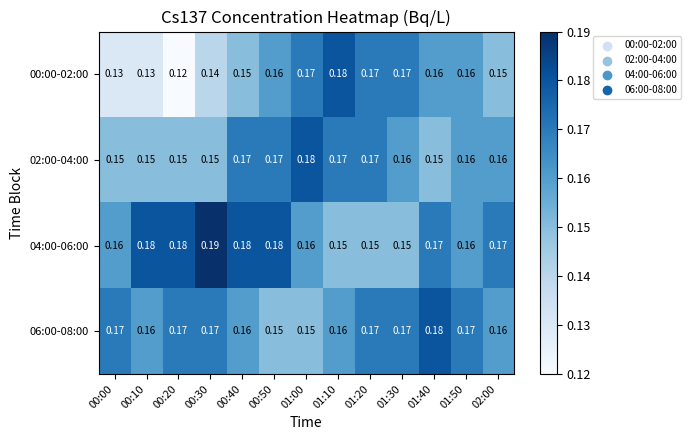

Is the value of 02:00-04:00 at 01:50 greater than the value of 00:00-02:00 at 01:00?

No